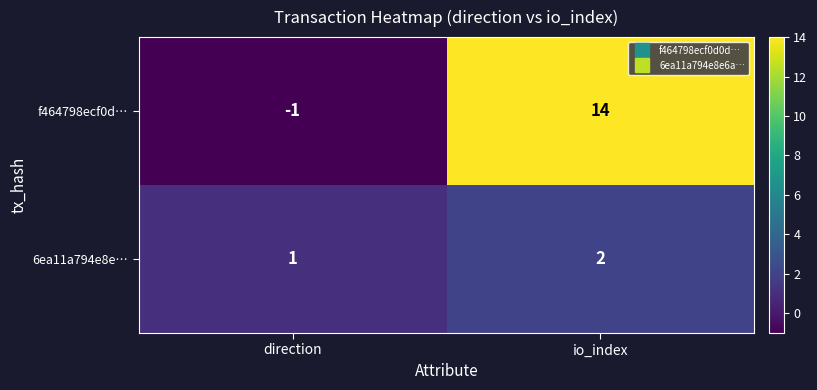

Reading right to left, transcribe all the data shown in this chart.

f464798ecf0d…: 14	-1
6ea11a794e8e…: 2	1